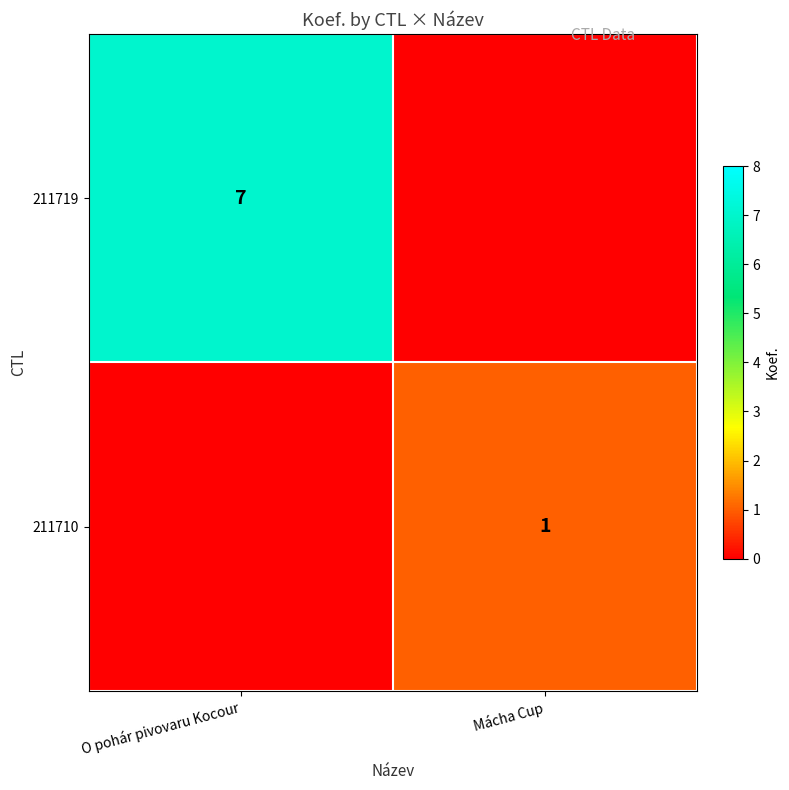

True or false: 211719 has a value of 3 at O pohár pivovaru Kocour.

False